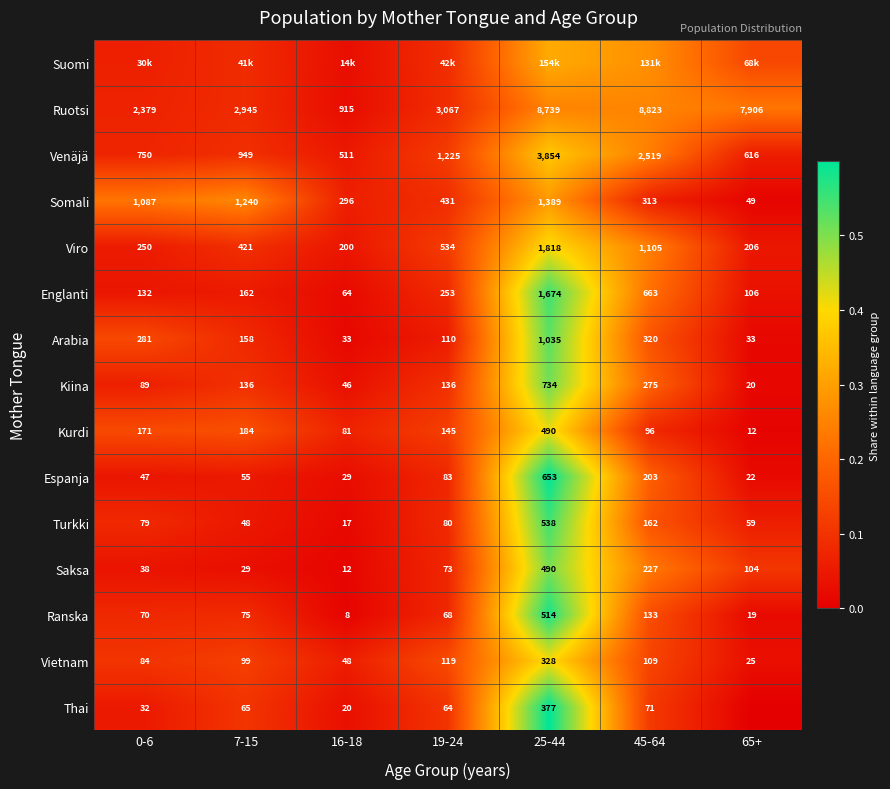

Is the value of Kurdi at 19-24 greater than the value of Ranska at 16-18?

Yes